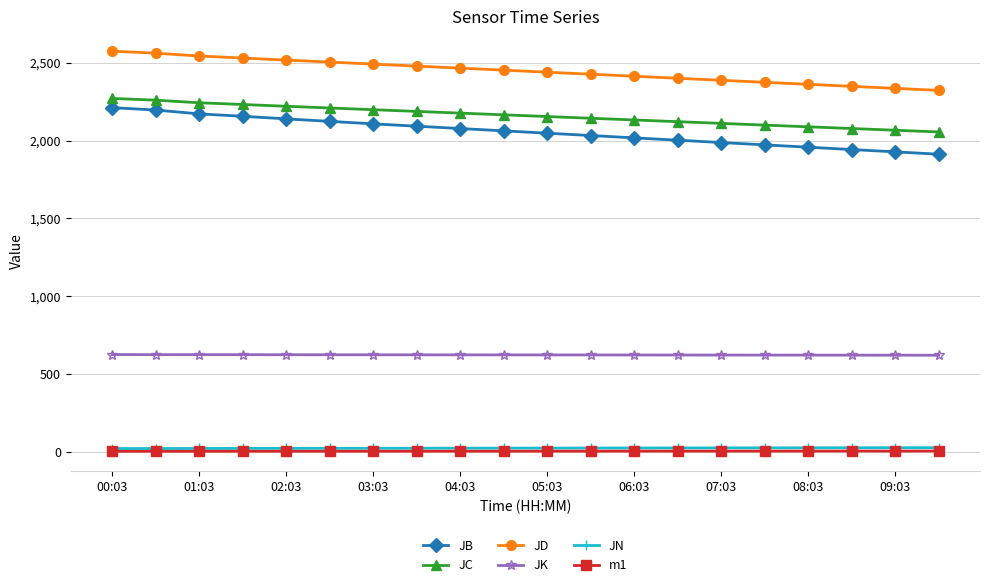

Which series has the widest spread of values?

JB